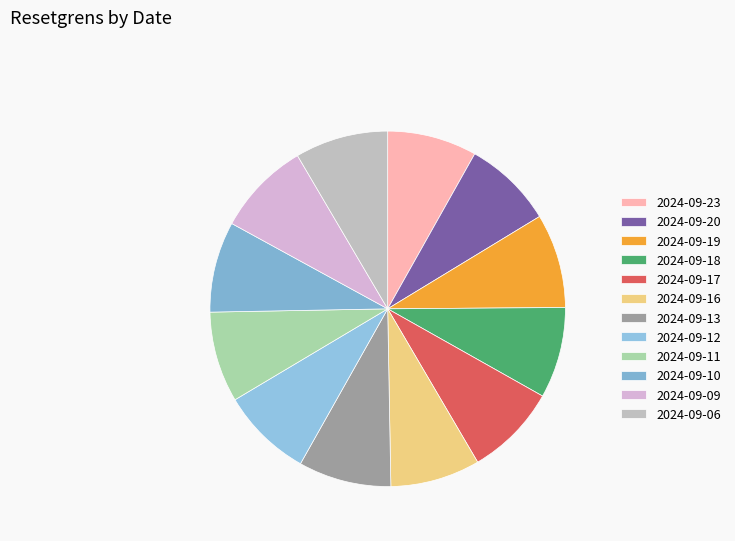

What is the ratio of the value at 2024-09-19 to the value at 2024-09-11?

1.0